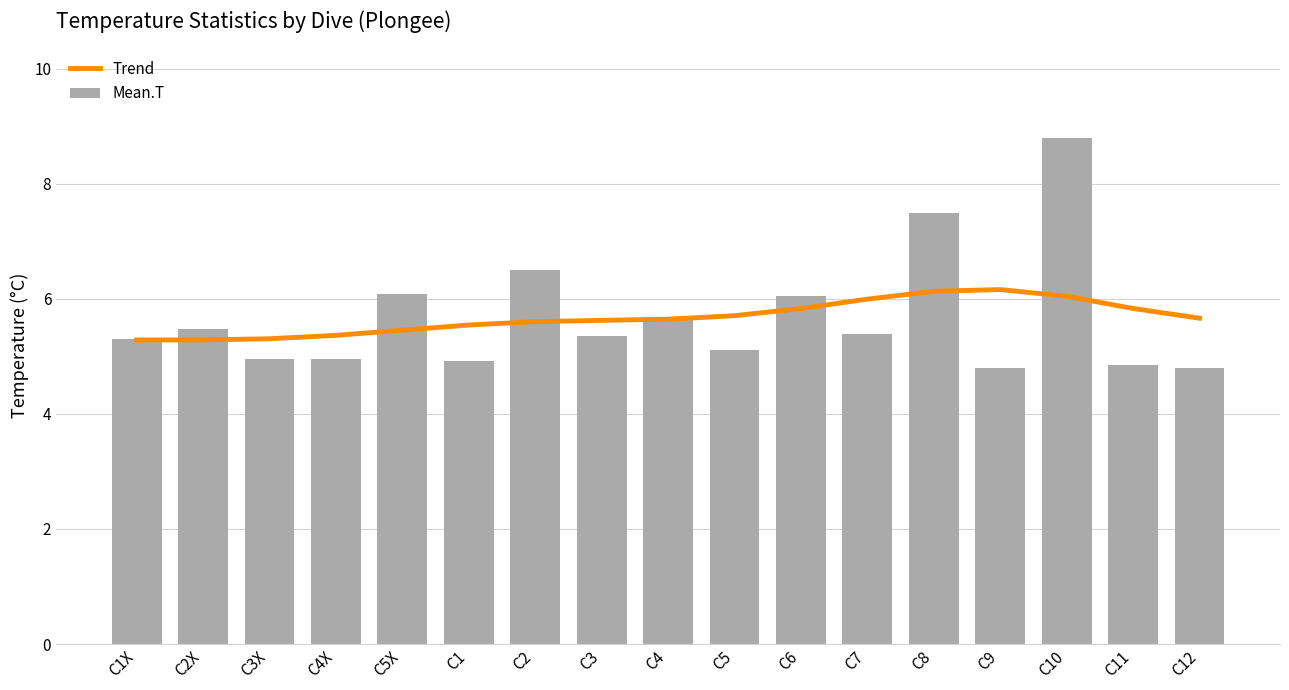

What is the difference between the maximum and minimum values in the Trend series?

0.9